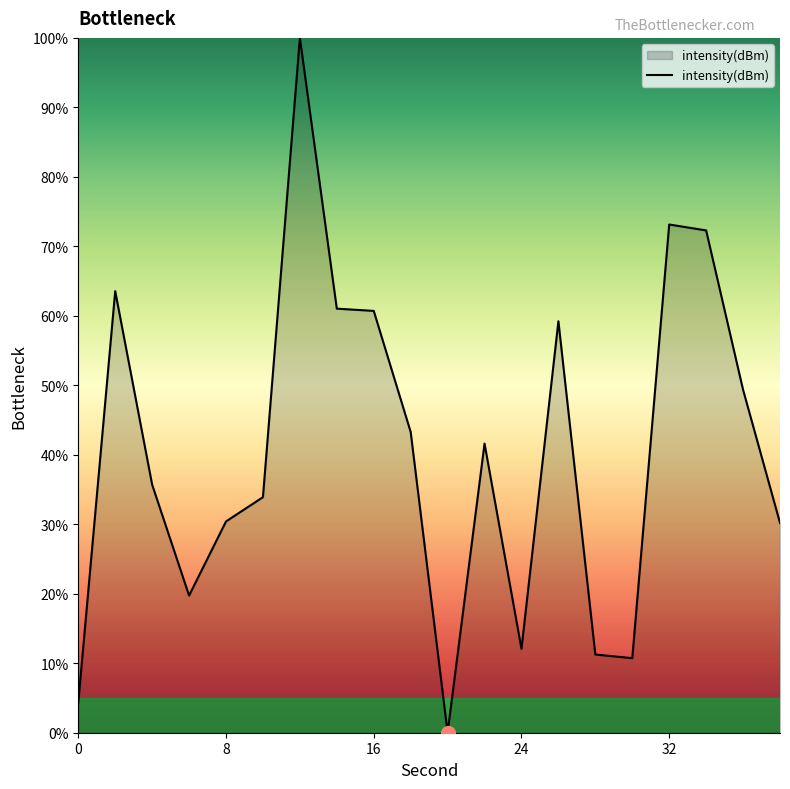

What is the greatest value displayed?

100.0